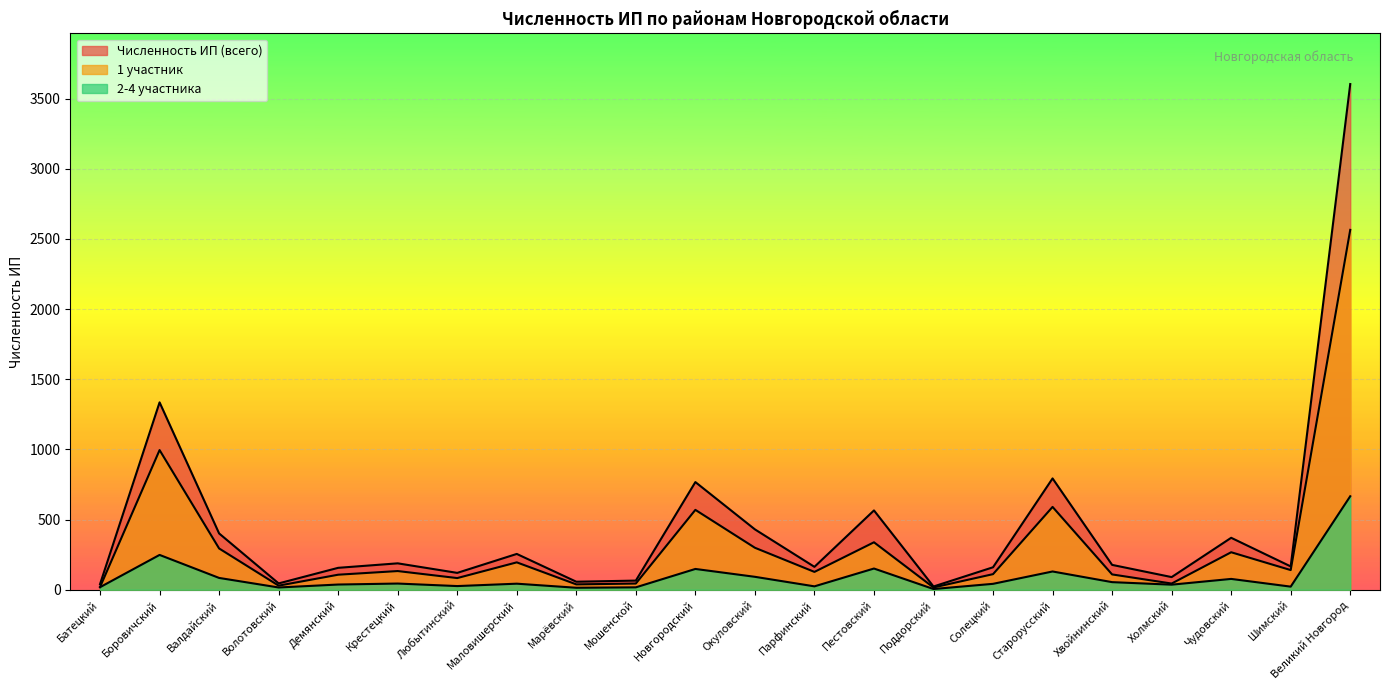

What is the minimum value shown in the chart?

5